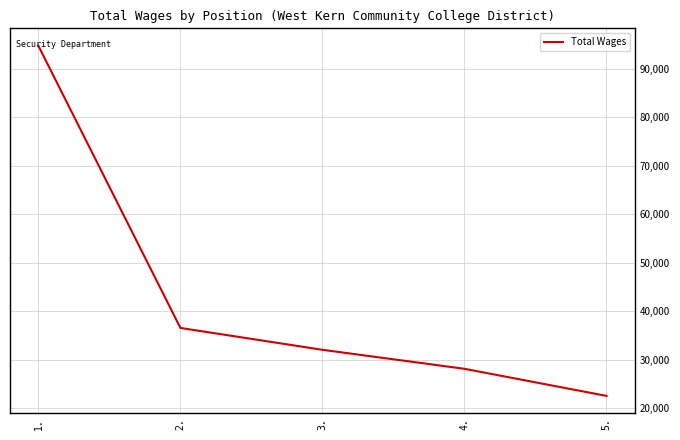

What is the difference between the maximum and minimum values?

72198